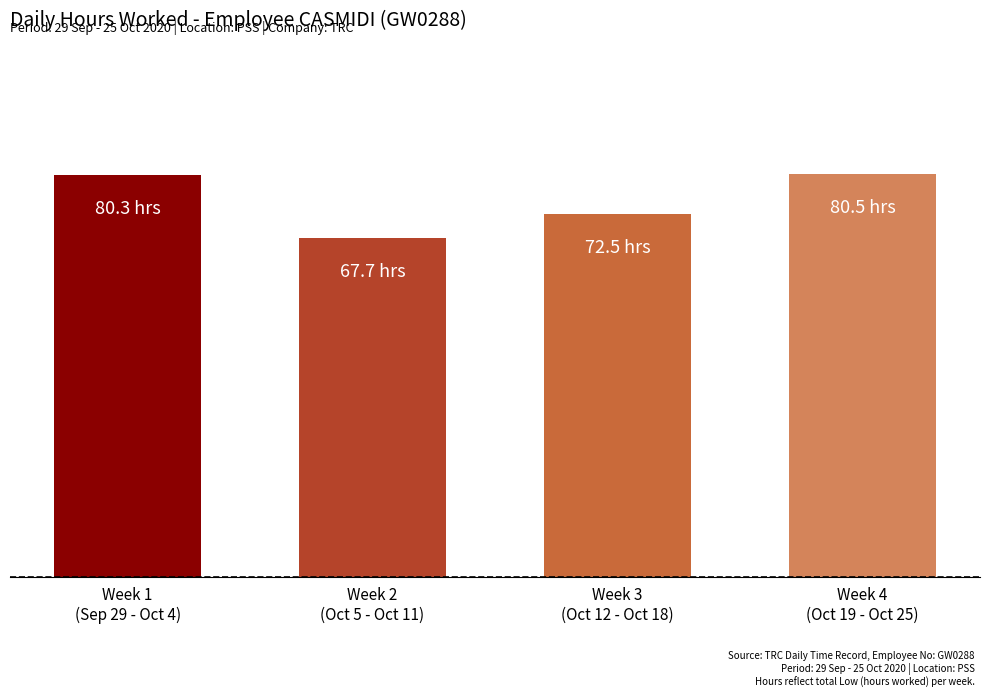

Which label corresponds to the largest value in the chart?

Week 4
(Oct 19 - Oct 25)